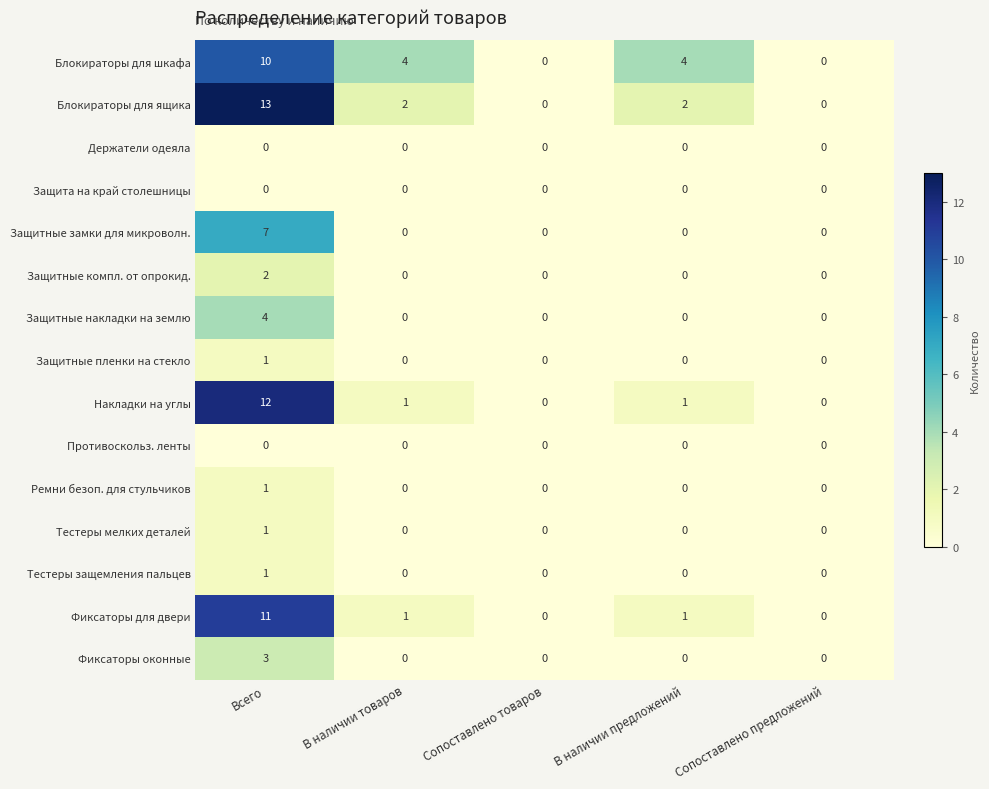

What is the difference between the maximum and minimum values in the Фиксаторы для двери series?

11